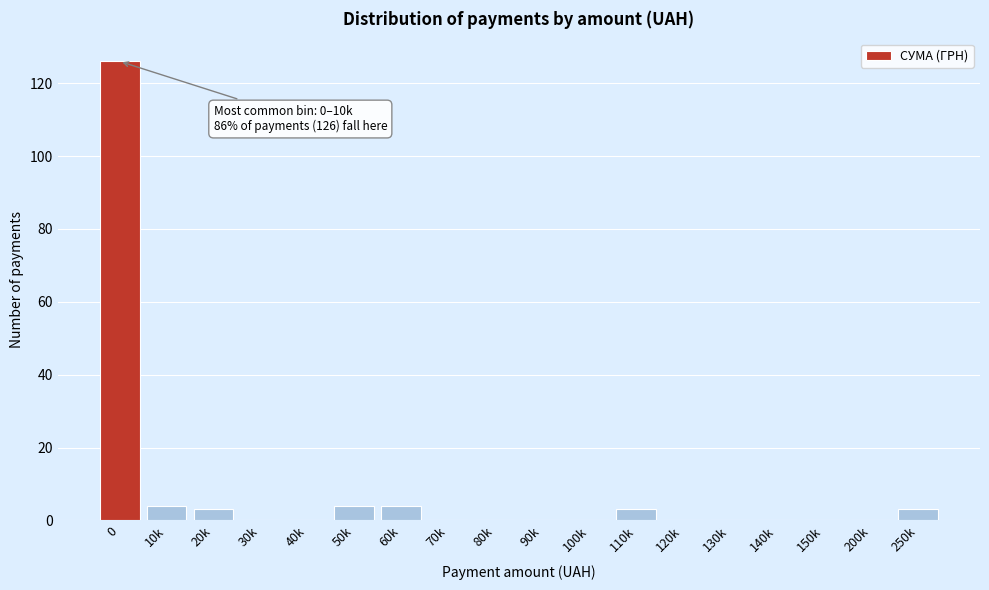

Reading left to right, transcribe all the data shown in this chart.

0=126	10k=4	20k=3	30k=0	40k=0	50k=4	60k=4	70k=0	80k=0	90k=0	100k=0	110k=3	120k=0	130k=0	140k=0	150k=0	200k=0	250k=3